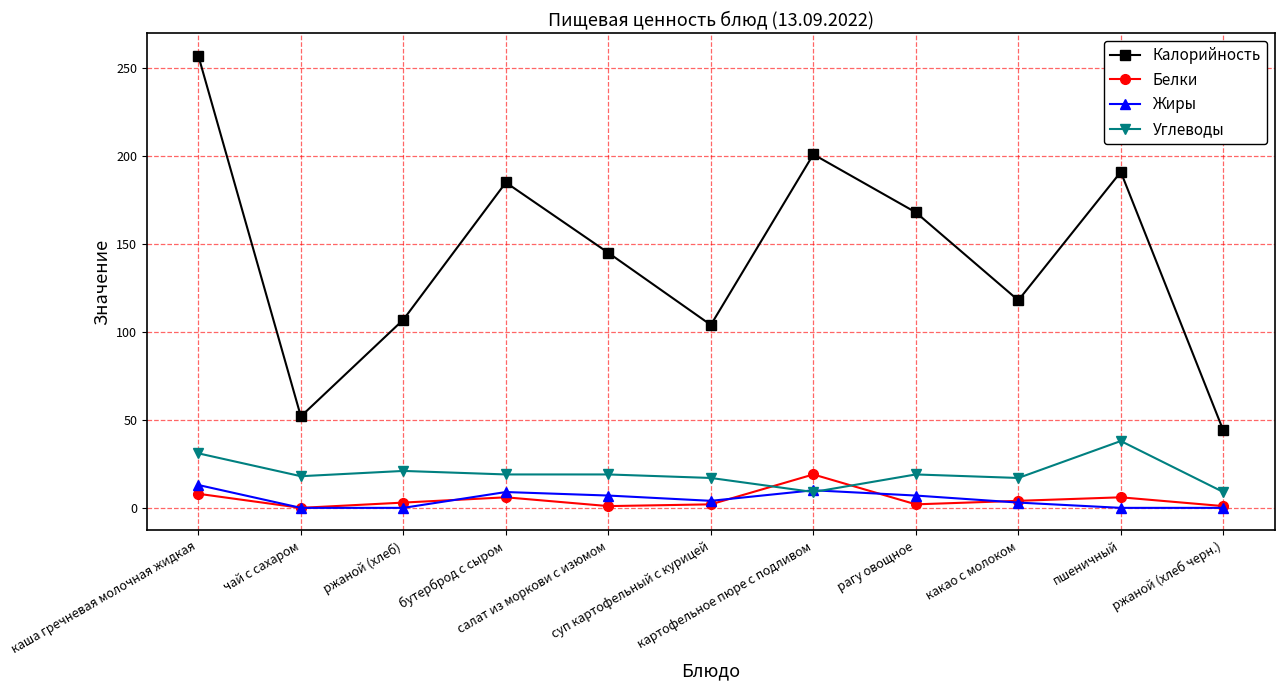

Which series ends up on top after the final intersection of Углеводы and Белки?

Углеводы